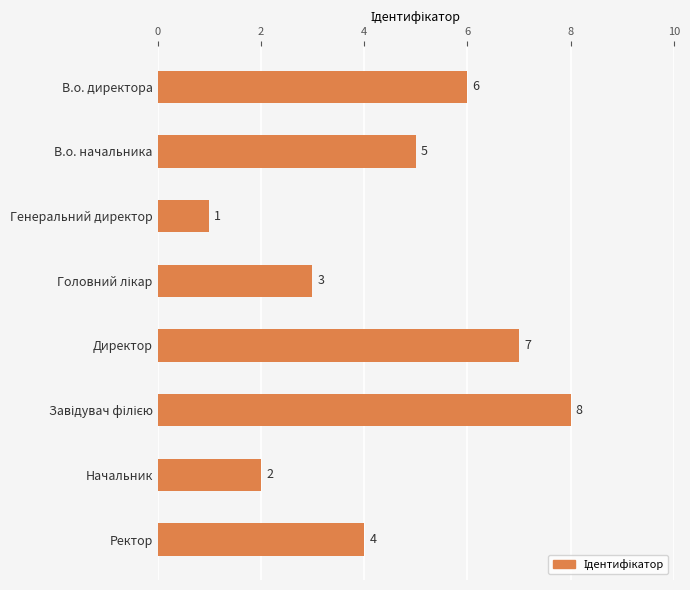

What is the sum of all values?

36